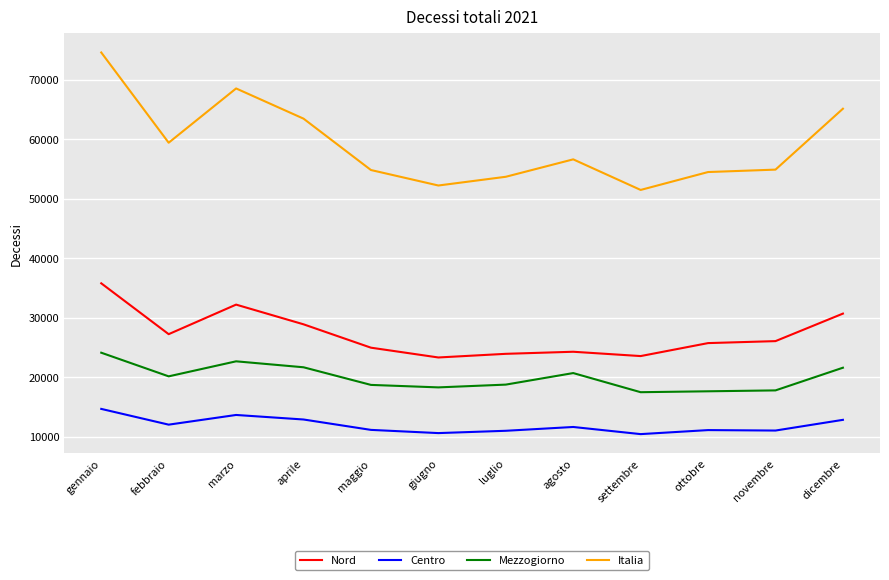

True or false: Mezzogiorno has a value of 22664 at marzo.

True